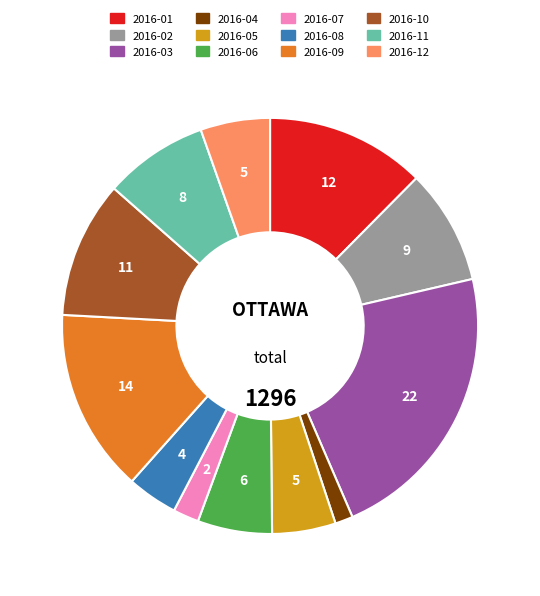

How many segments does this pie chart have?

12